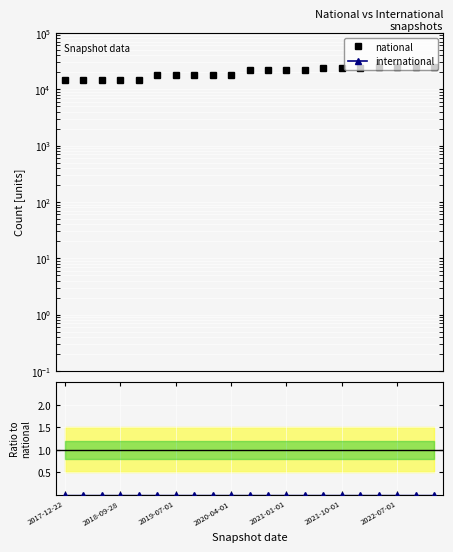

Reading left to right, what are all the values shown in this chart?

national: 14392	14392	14392	14392	14392	17945	17945	17945	17945	17945	21726	21726	21726	21726	23353	23353	23353	24709	24709	24709	24709
international: 0	0	0	0	0	0	0	0	0	0	0	0	0	0	0	0	0	0	0	0	0